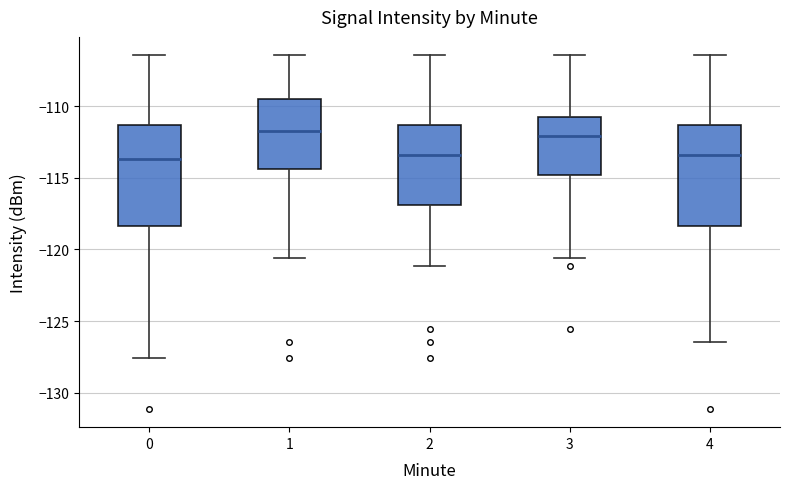

Reading left to right, transcribe this box plot: for each box, give where its median line is, the range the box spans, and where its two whiskers end, as read against the y-axis. The values are not printed on the chart, so give them approximately, as read against the axis.

0: median -113.5, box -118.5 to -111.5, whiskers -127.5 to -106.5
1: median -111.5, box -114.5 to -109.5, whiskers -120.5 to -106.5
2: median -113.5, box -117.0 to -111.5, whiskers -121.0 to -106.5
3: median -112.0, box -115.0 to -110.5, whiskers -120.5 to -106.5
4: median -113.5, box -118.5 to -111.5, whiskers -126.5 to -106.5